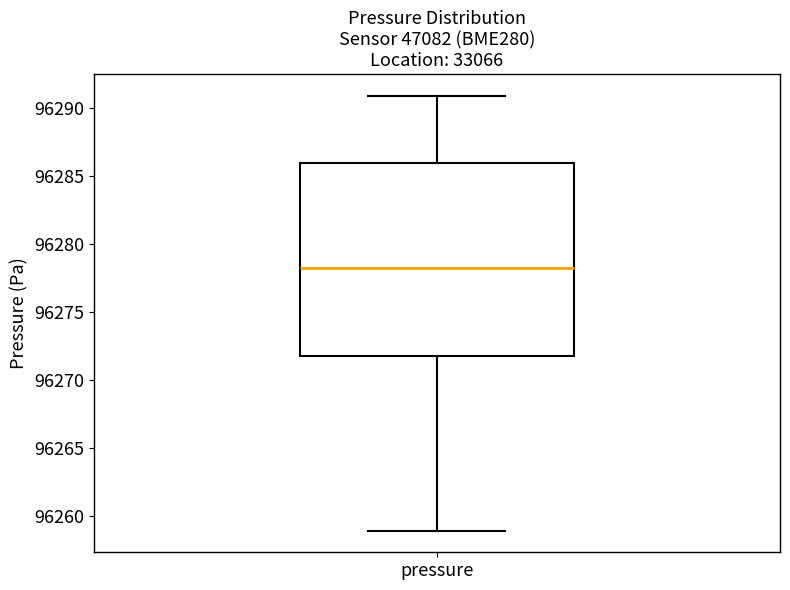

Transcribe this box plot: give where the median line is, the range the box spans, and where the two whiskers end, as read against the y-axis. The values are not printed on the chart, so give them approximately, as read against the axis.

median 96278, box 96272 to 96286, whiskers 96259 to 96291